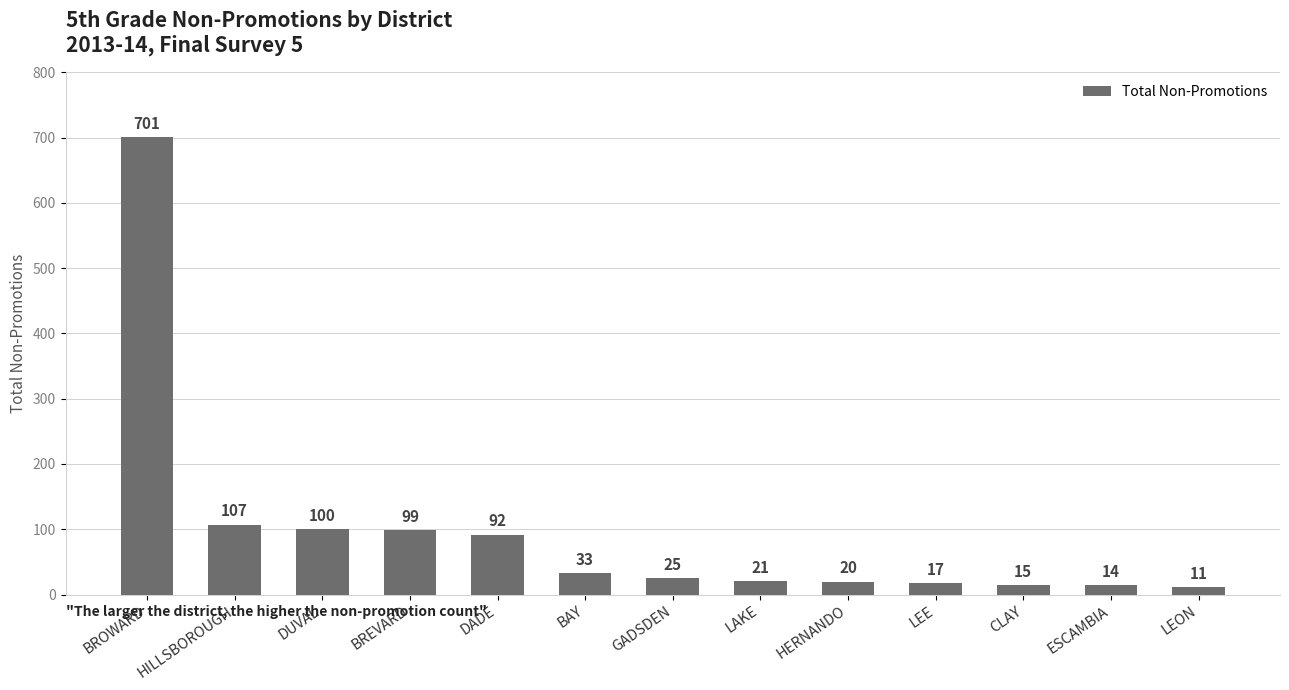

Reading left to right, extract all data points from this chart.

BROWARD=701	HILLSBOROUGH=107	DUVAL=100	BREVARD=99	DADE=92	BAY=33	GADSDEN=25	LAKE=21	HERNANDO=20	LEE=17	CLAY=15	ESCAMBIA=14	LEON=11